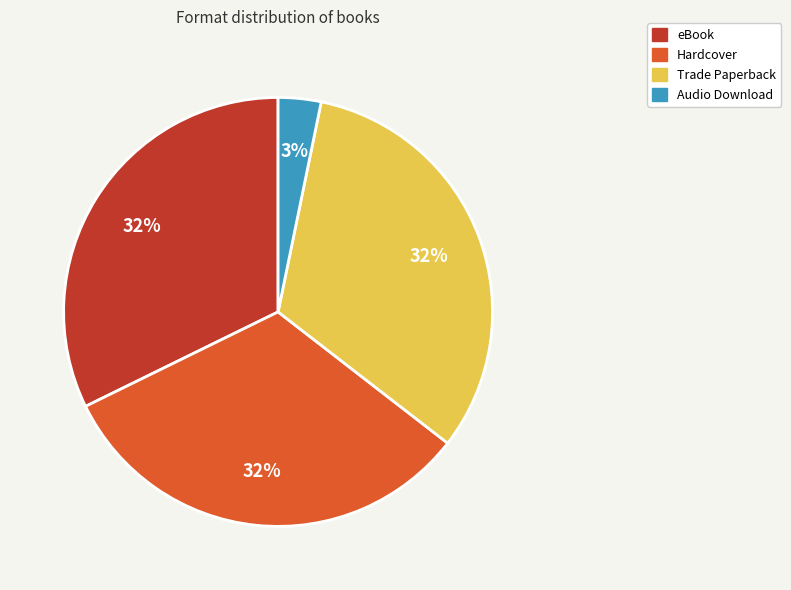

Does any single category account for the majority?

No